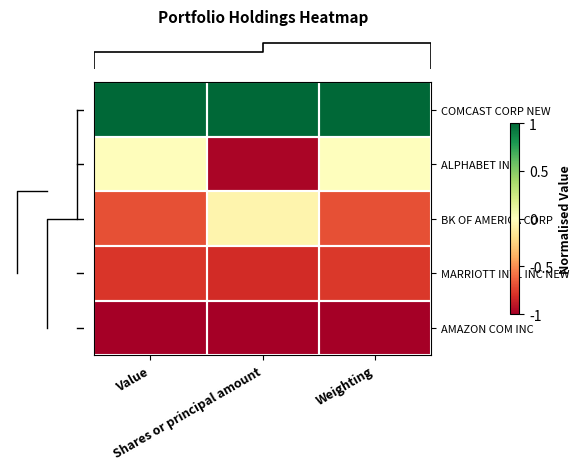

Which category has the lowest value across all series?

Value